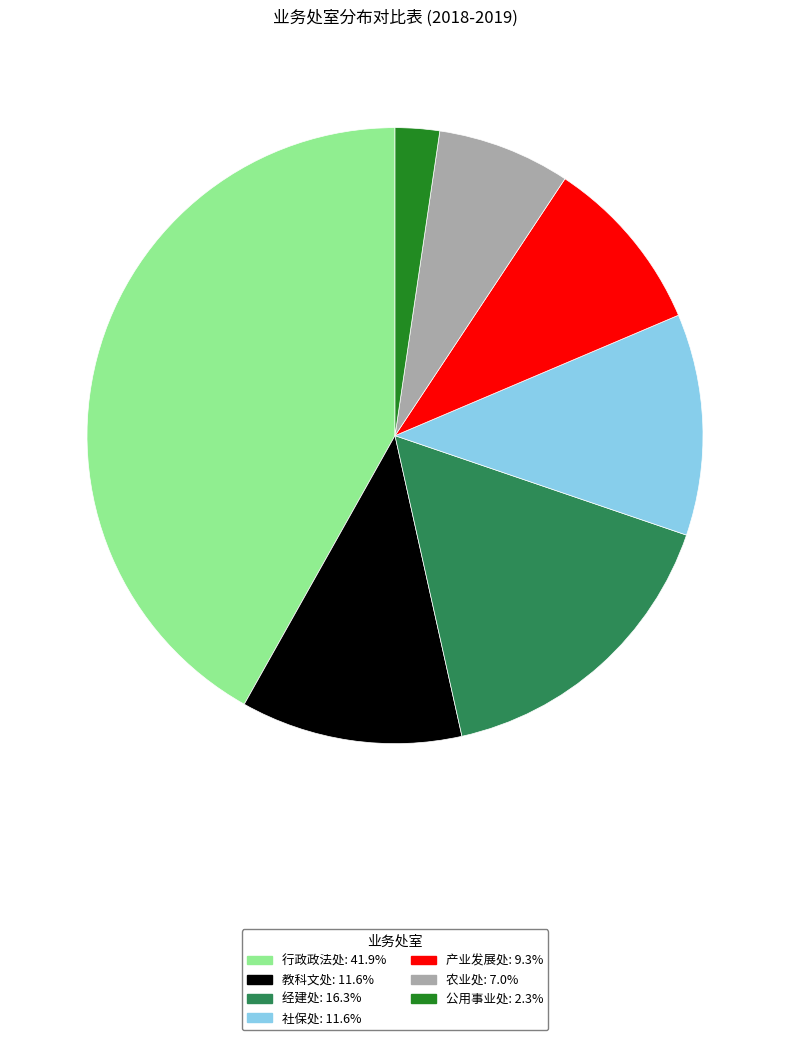

Which slice is the largest?

行政政法处